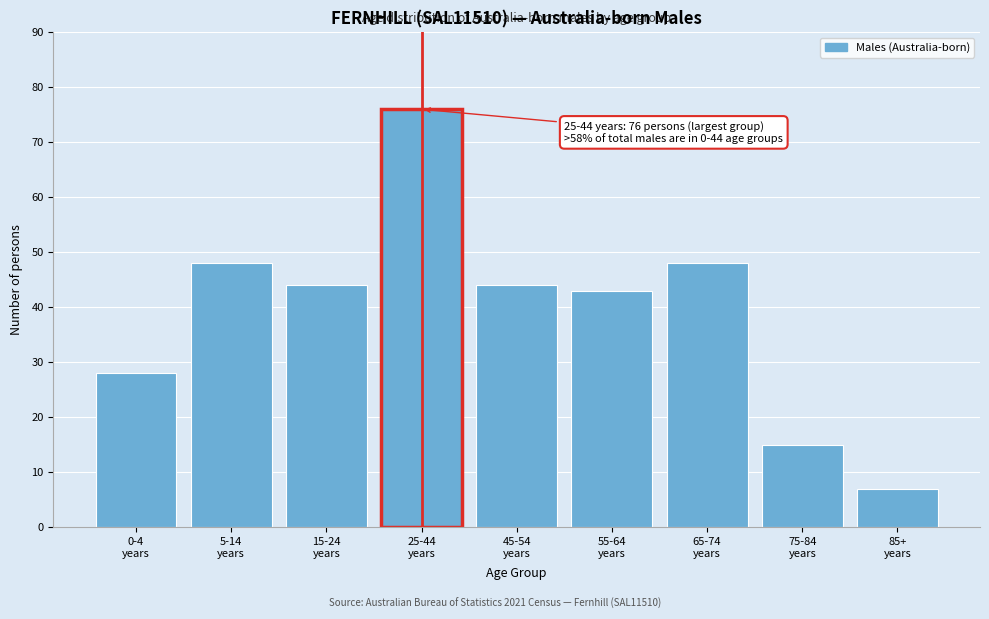

Reading left to right, transcribe all the data shown in this chart.

28	48	44	76	44	43	48	15	7